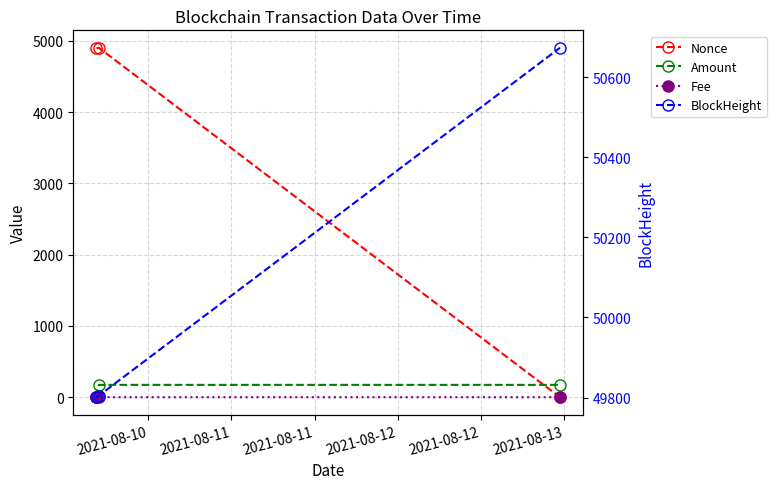

What is the sum of all Nonce values?

9801.0